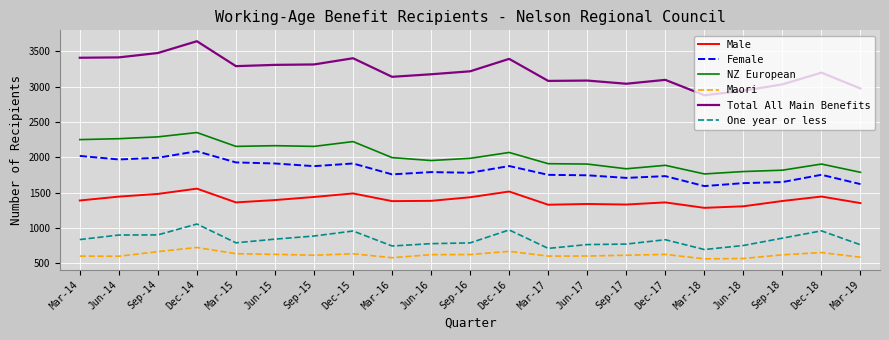

At which category is the sum across all series the highest?

Dec-14